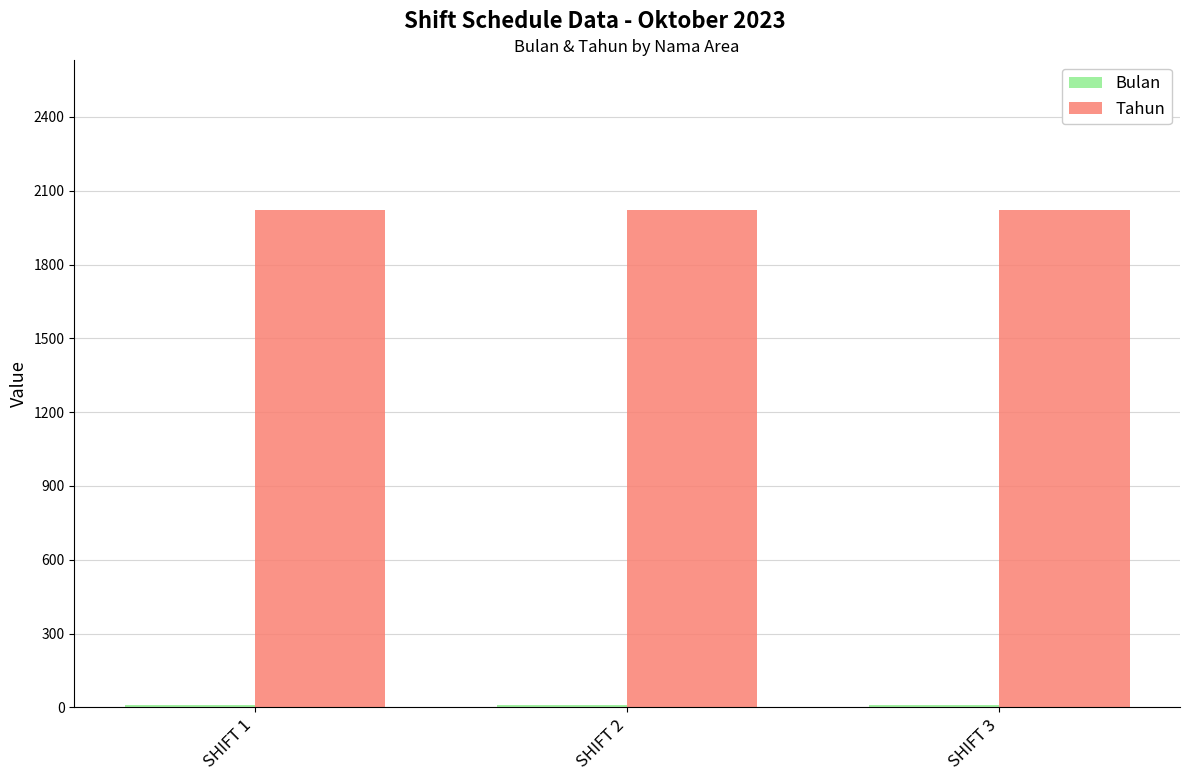

What is the greatest value displayed?

2023